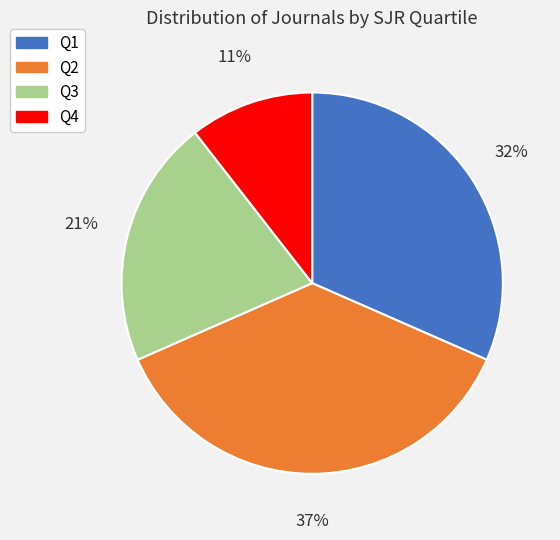

Count the number of slices in the pie.

4